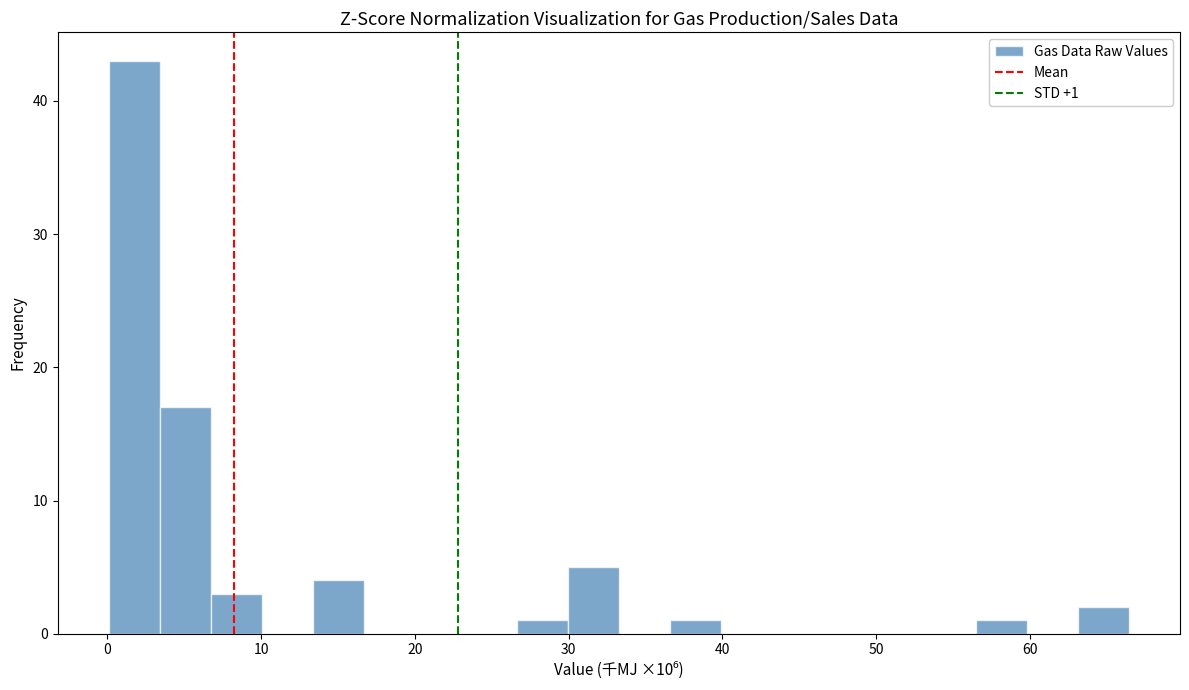

Around what value on the x-axis is the tallest bar? Give the approximate position of its centre, as read against the axis.

2